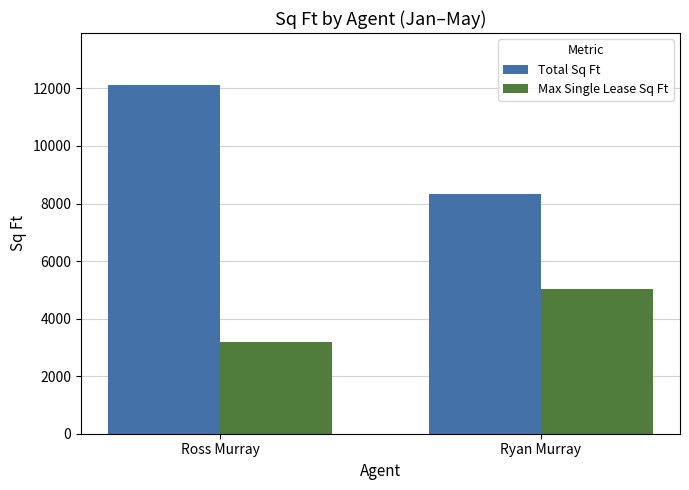

Which series has the largest range (max minus min)?

Total Sq Ft